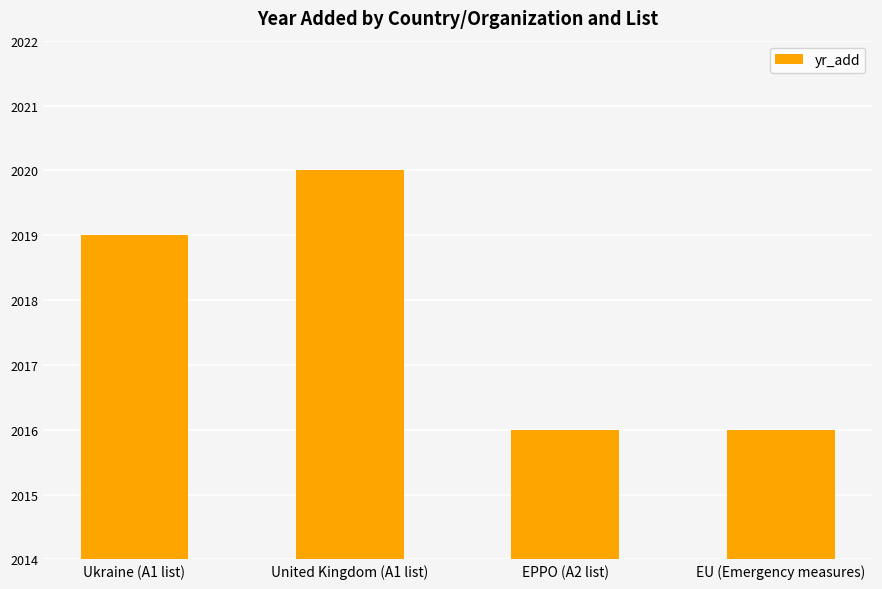

Where is the data nearest to the value 2018?

Ukraine (A1 list)